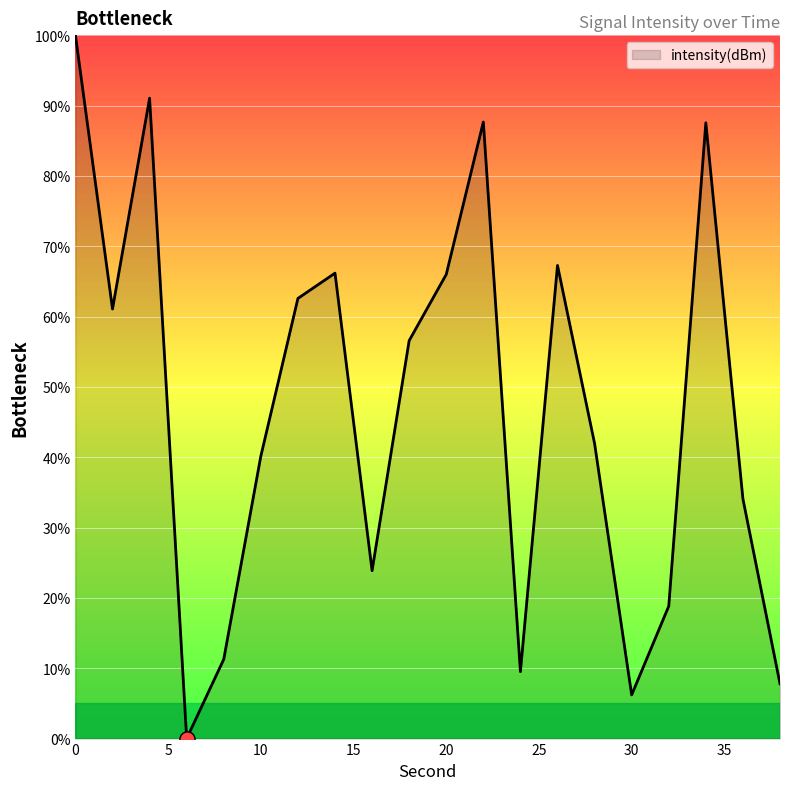

What is the difference between the maximum and minimum values?

100.0